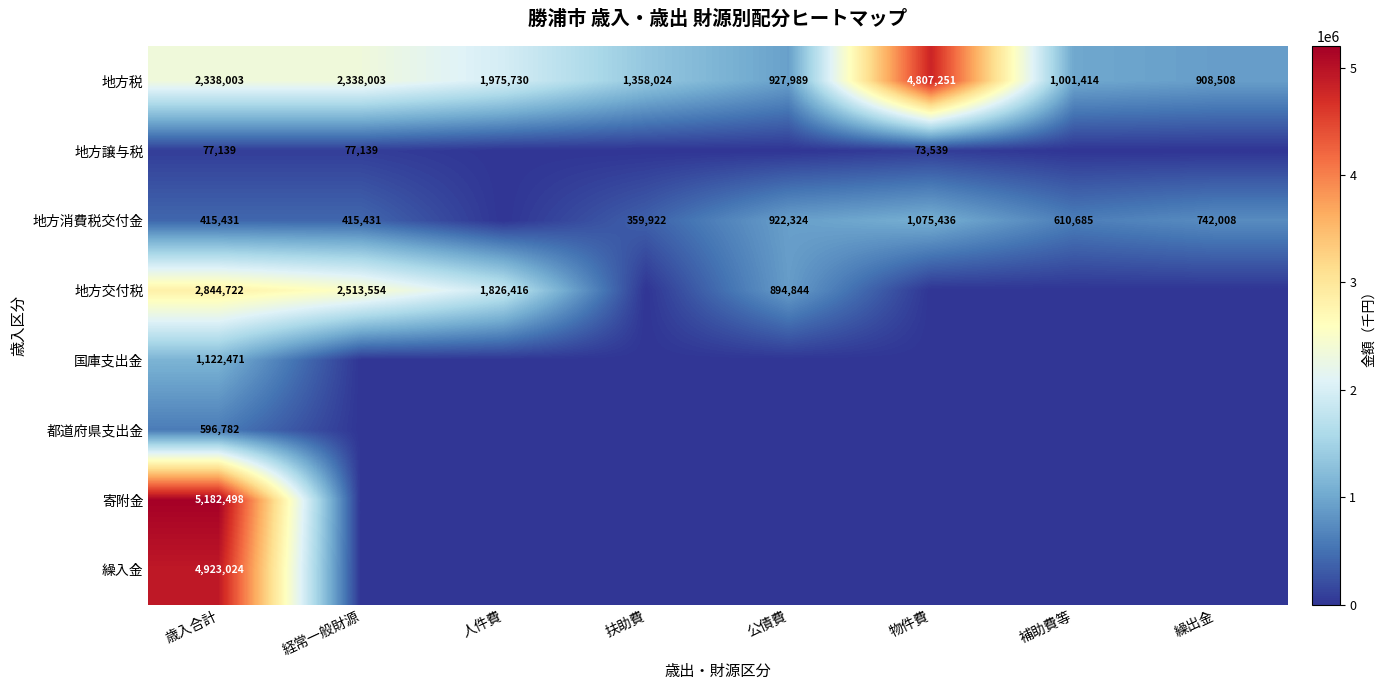

What is the average value of the 地方税 series?

1956865